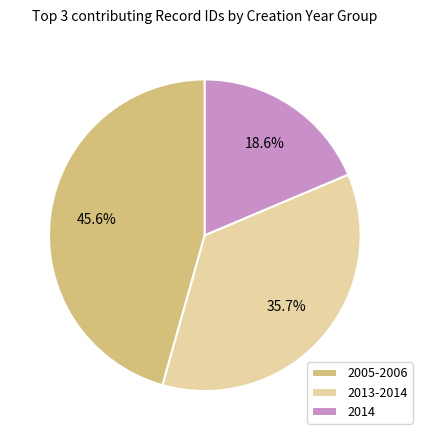

Is there any slice that represents more than half of the pie?

No